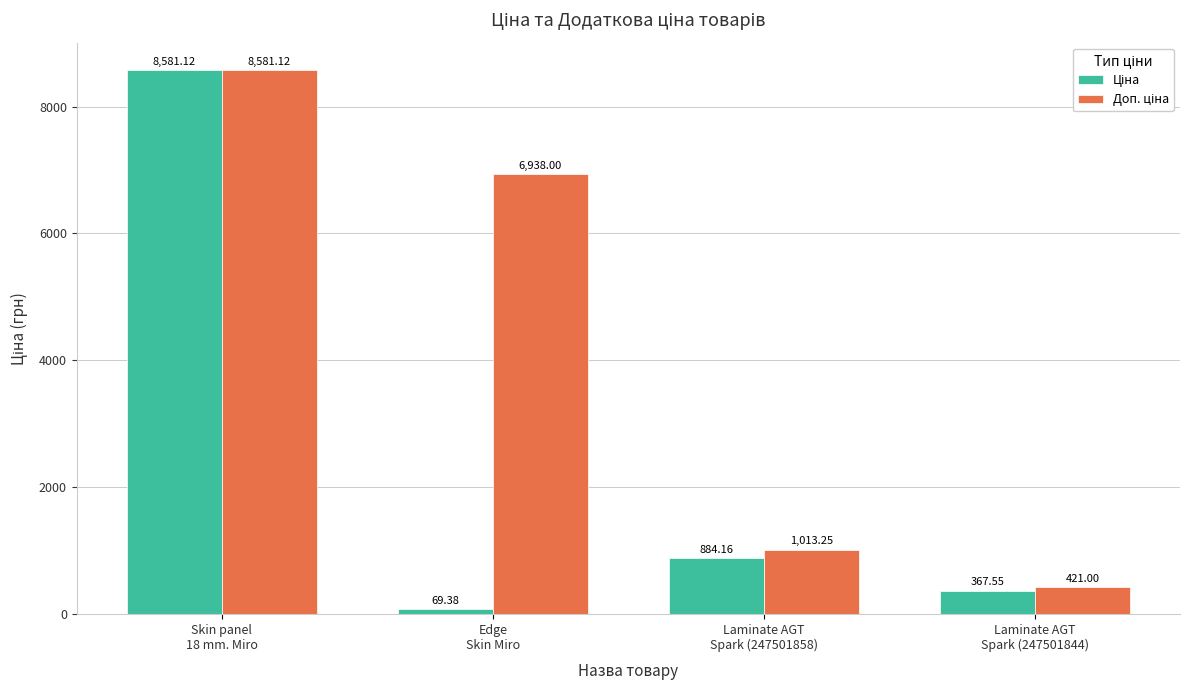

What is the difference between the maximum and minimum values in the Ціна series?

8511.7